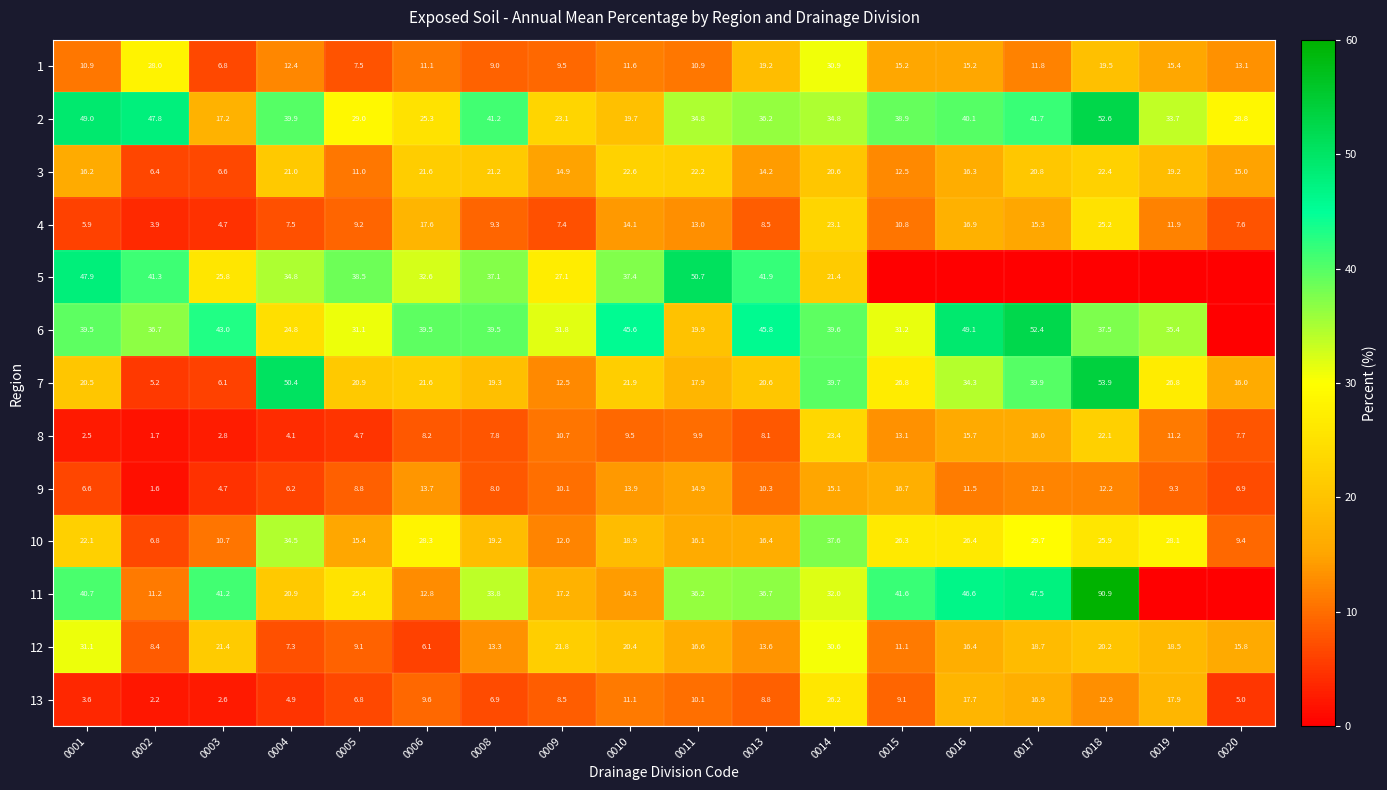

Where does the 2 series first go above 36?

0001